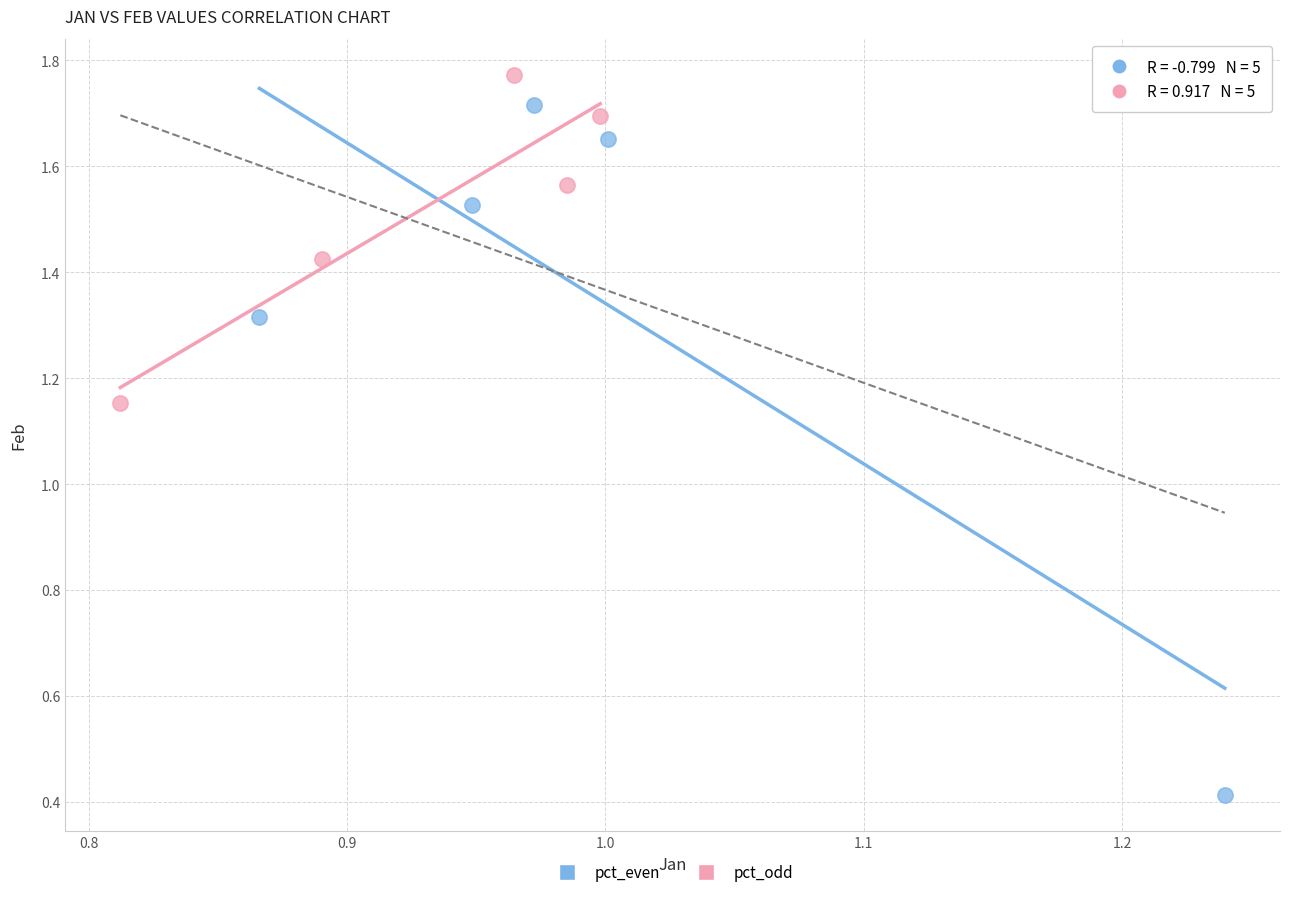

What are all the series names shown in the legend?

pct_even, pct_odd